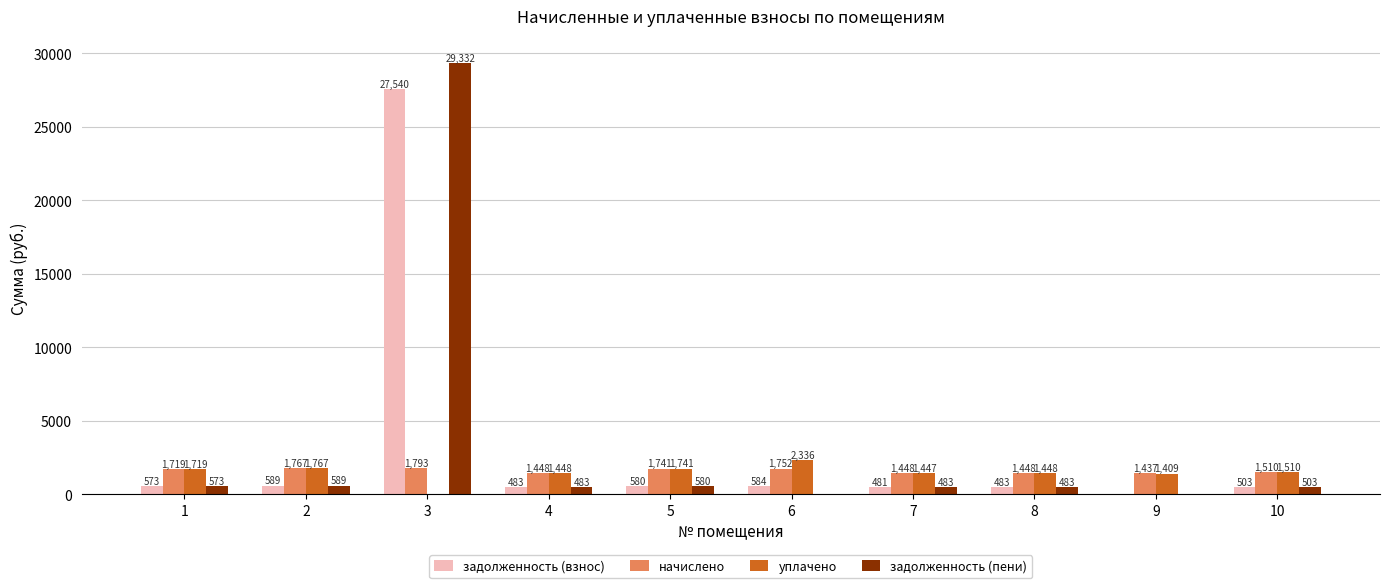

How many groups of bars are there?

10